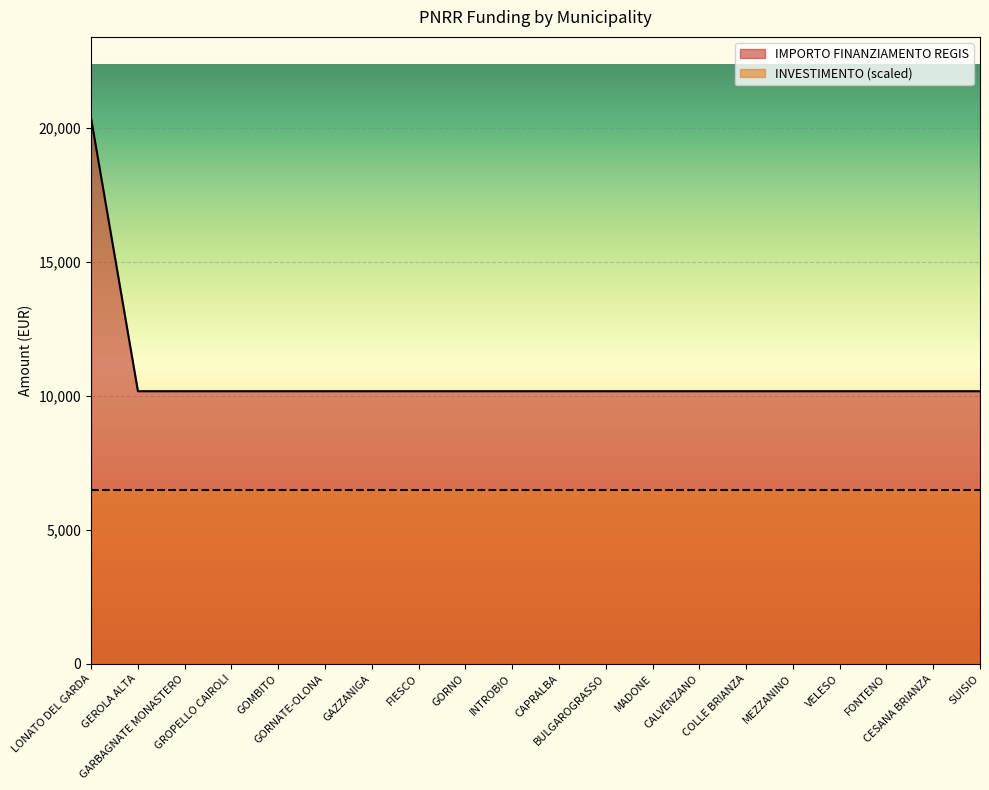

What is the maximum value shown in the chart?

20344